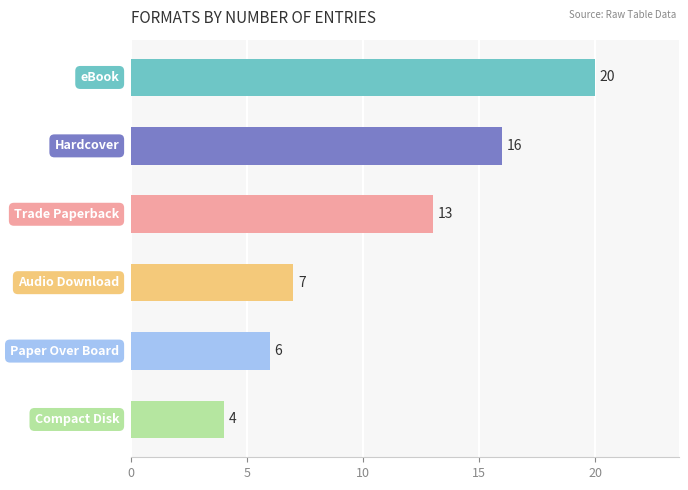

How many values are below 13?

3